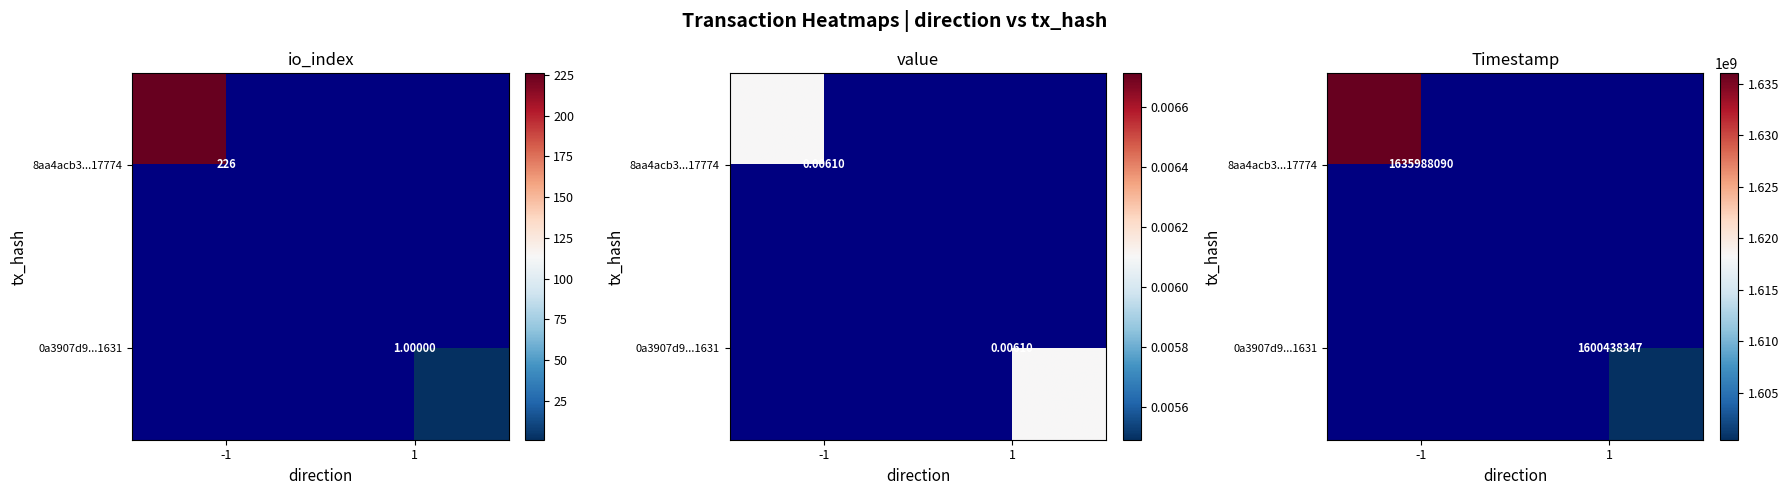

How many data points in 8aa4acb3...17774 are less than 1635988090?

1